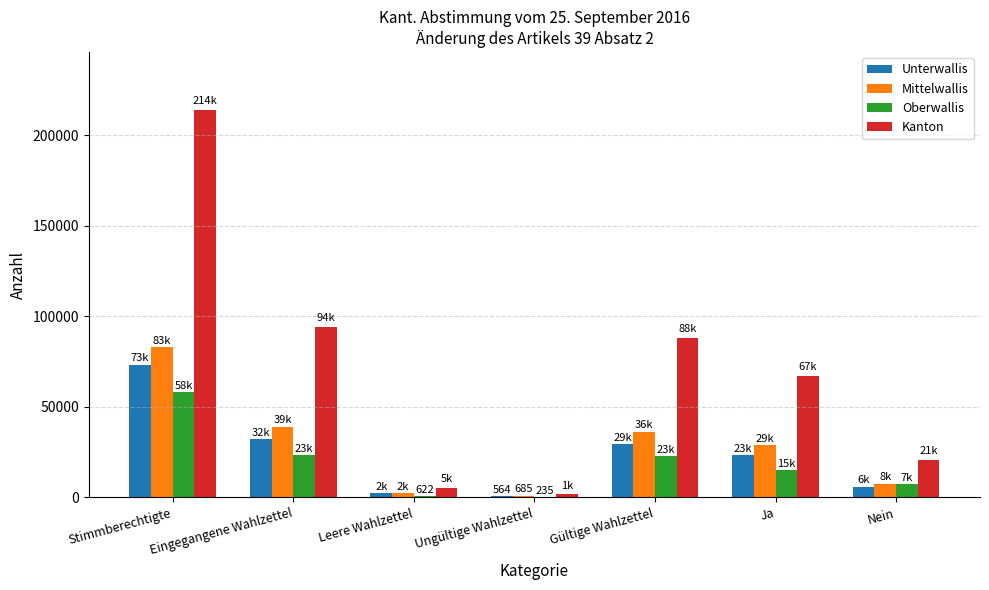

At which label does Mittelwallis first exceed 28615?

Stimmberechtigte